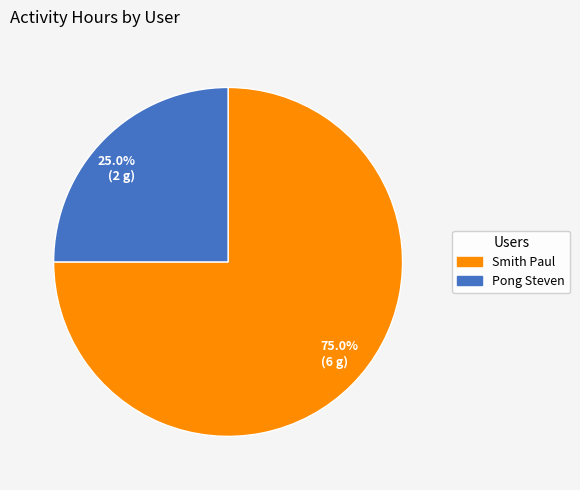

What is the smallest slice in the pie chart?

25.0% (2 g)